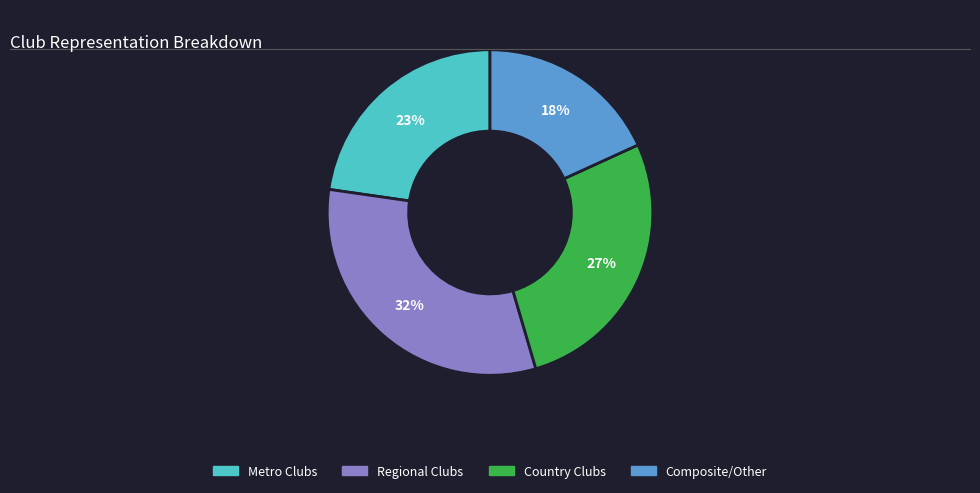

Does any single category account for the majority?

No